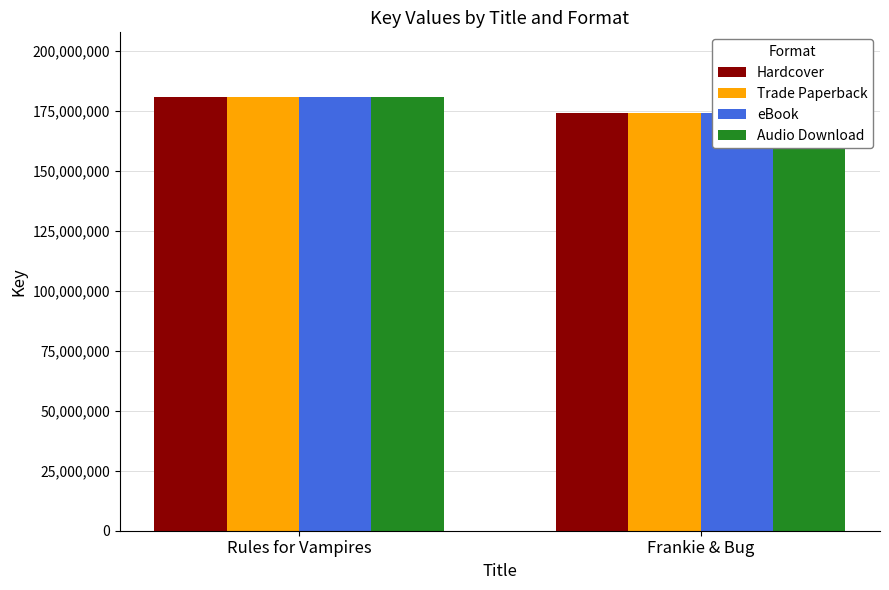

How many bars are there in total?

8